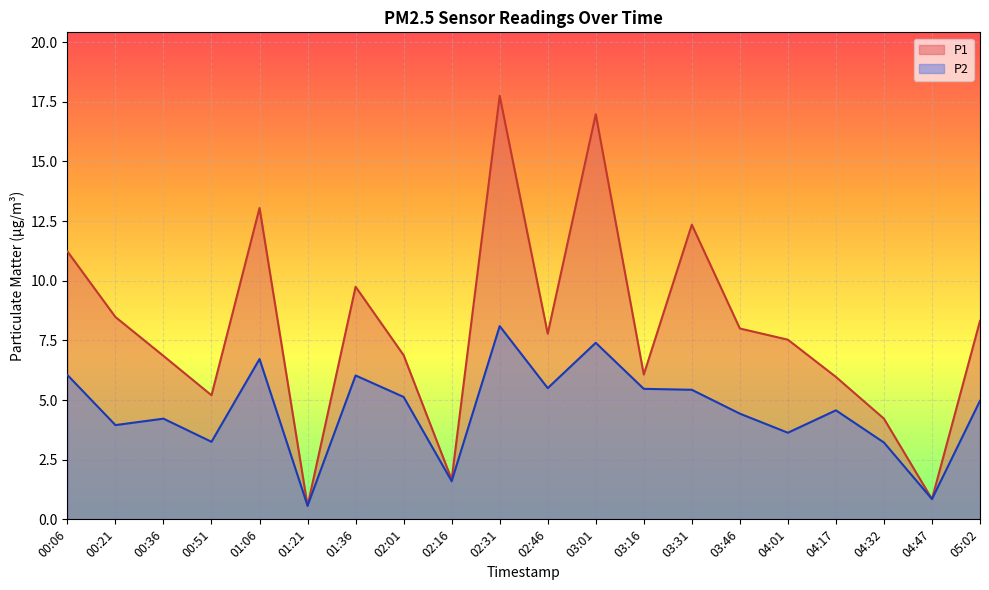

True or false: P2 and P1 intersect in this chart.

False